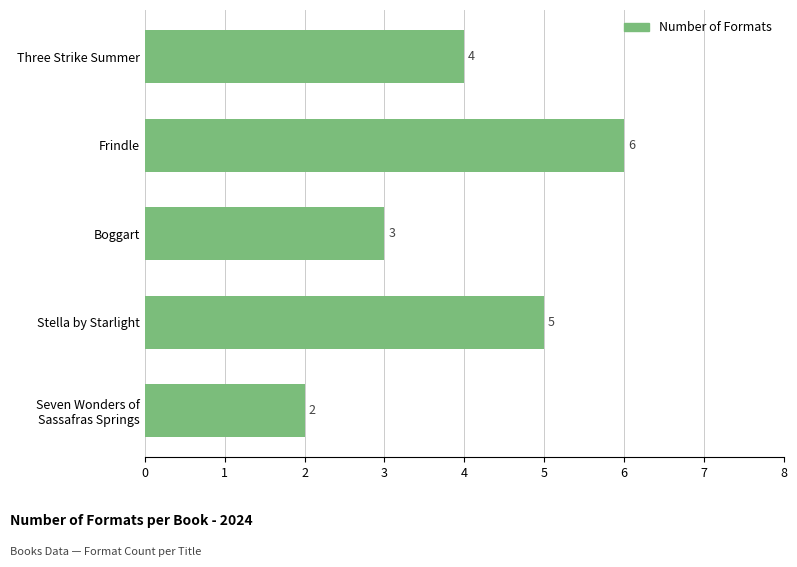

What is the ratio of the value at Boggart to the value at Frindle?

0.5